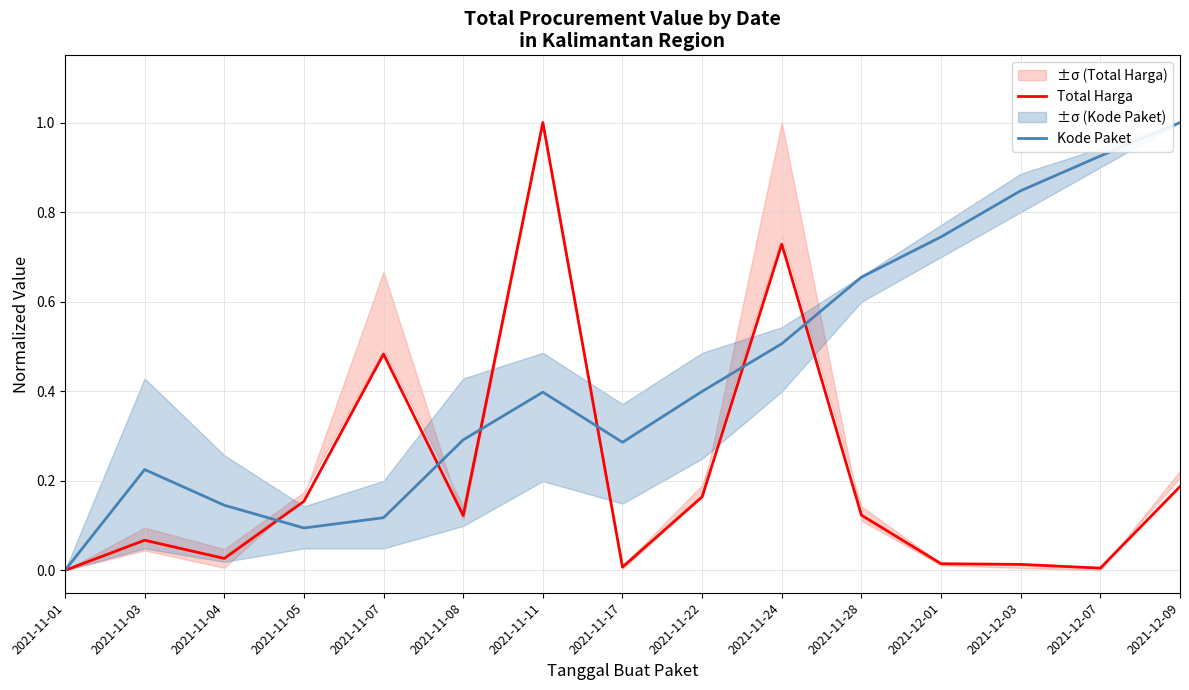

True or false: Total Harga has a value of 0.0 at 2021-11-17.

True